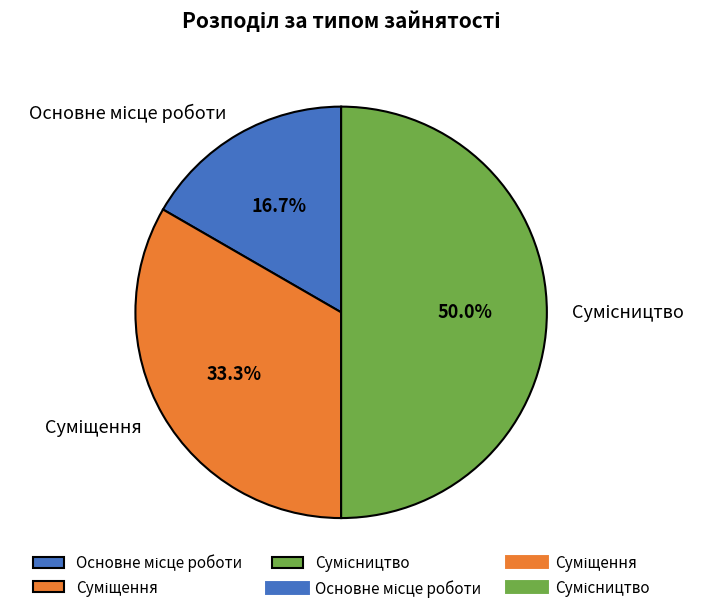

What is the change in value from Суміщення to Сумісництво?

+1